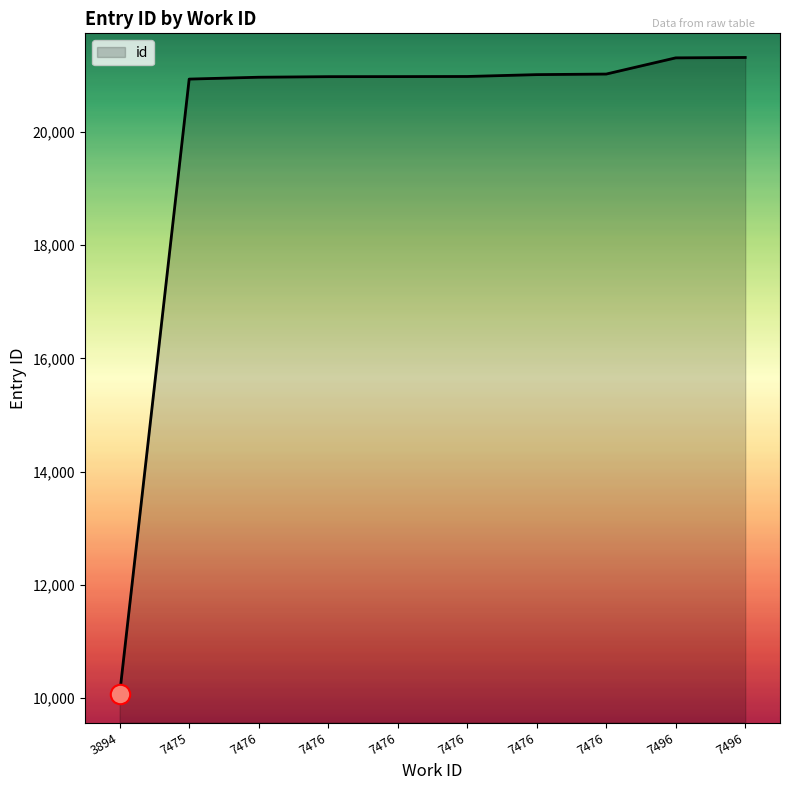

At which label is the value closest to 15694?

7475